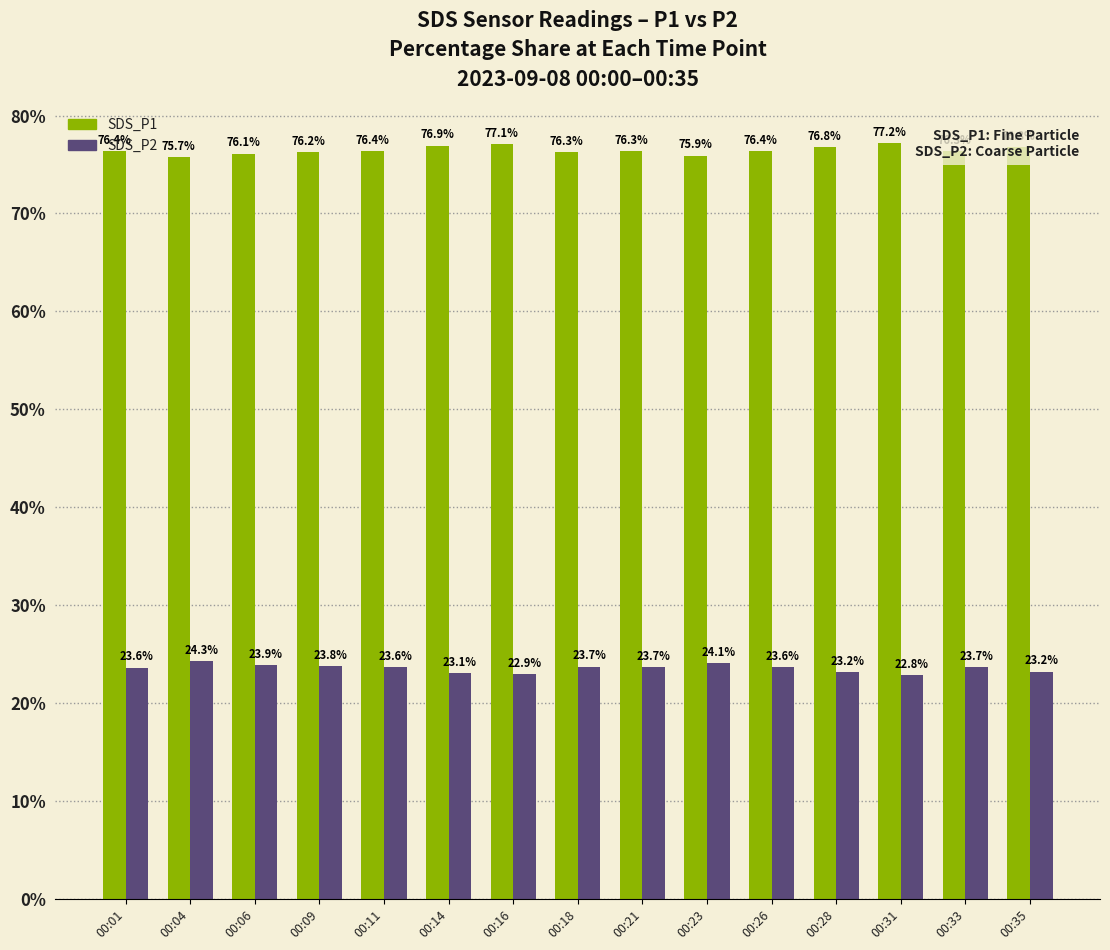

What is the difference between the SDS_P1 values at 00:16 and 00:31?

0.1